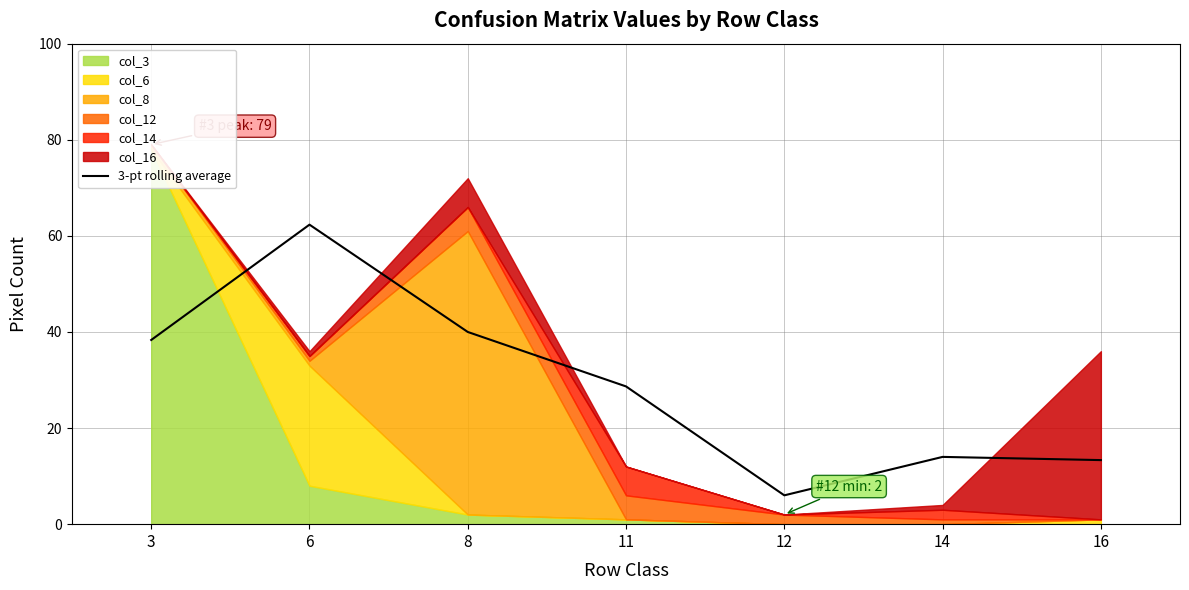

What is the change in value from 8 to 11?

-11.3